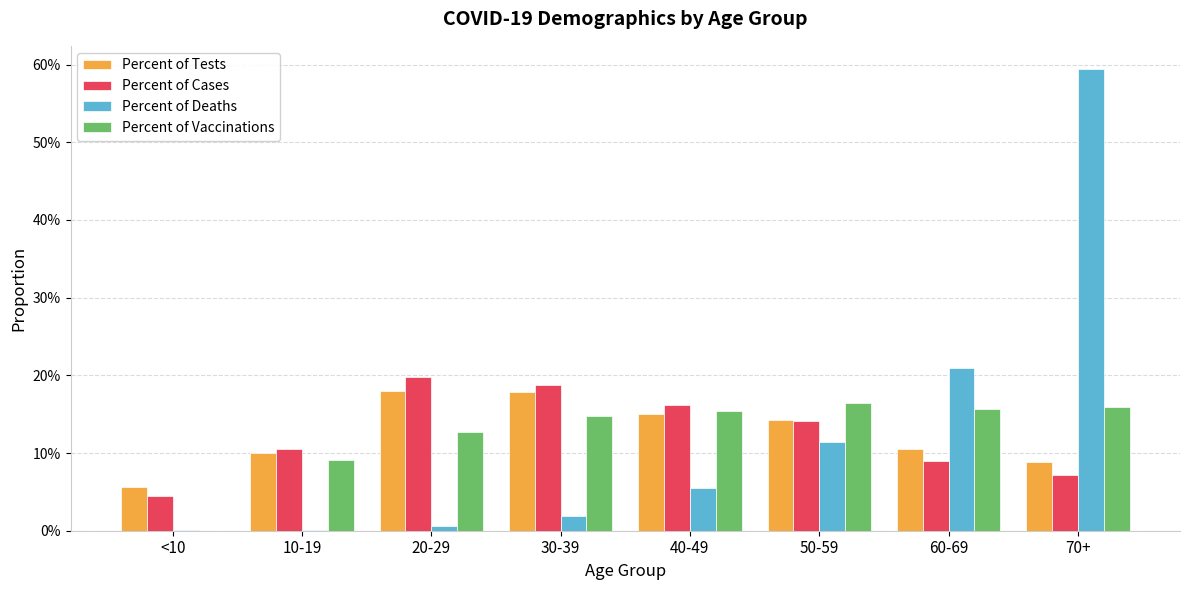

Reading left to right, transcribe all the data shown in this chart.

Percent of Tests: 0.1	0.1	0.2	0.2	0.2	0.1	0.1	0.1
Percent of Cases: 0.0	0.1	0.2	0.2	0.2	0.1	0.1	0.1
Percent of Deaths: 0.0	0.0	0.0	0.0	0.1	0.1	0.2	0.6
Percent of Vaccinations: 0.0	0.1	0.1	0.1	0.2	0.2	0.2	0.2